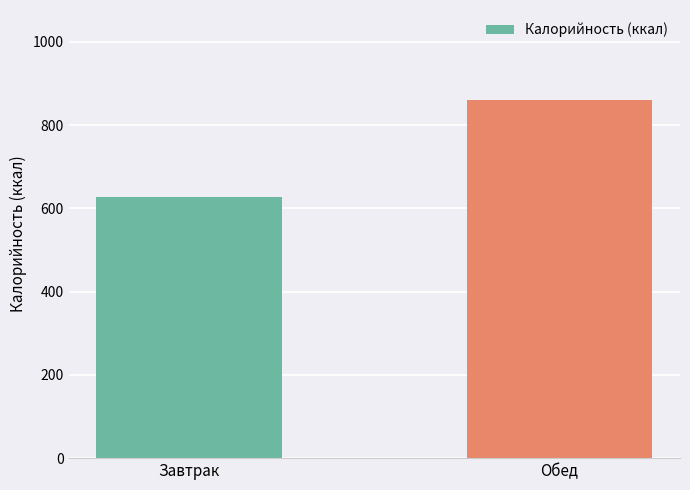

What is the sum of the values at Обед and Завтрак?

1488.1